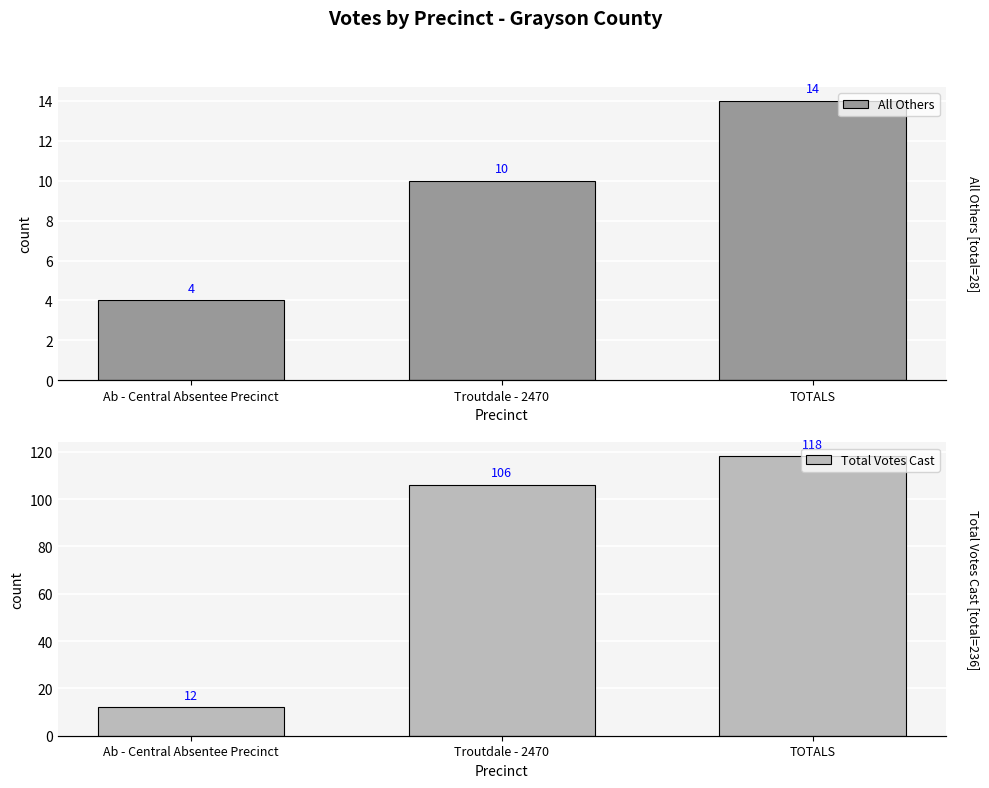

Reading left to right, transcribe all the data shown in this chart.

All Others: Ab - Central Absentee Precinct=4	Troutdale - 2470=10	TOTALS=14
Total Votes Cast: Ab - Central Absentee Precinct=12	Troutdale - 2470=106	TOTALS=118